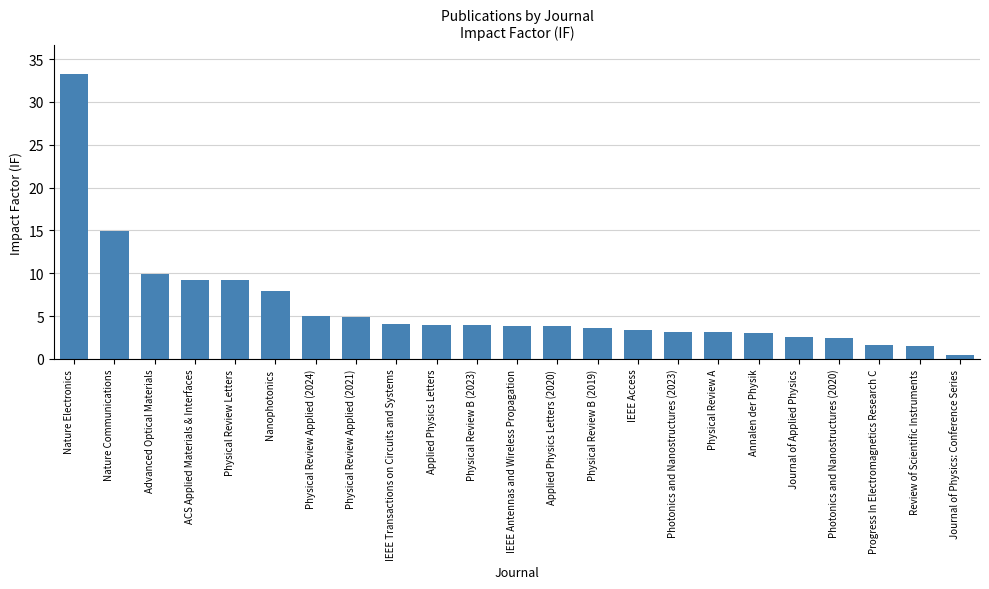

Which has a higher value, ACS Applied Materials & Interfaces or Physical Review Applied (2024)?

ACS Applied Materials & Interfaces